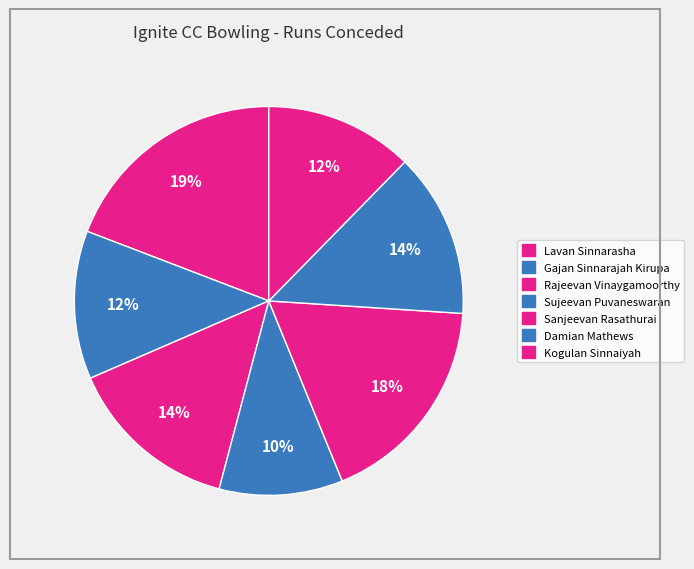

Count the number of slices in the pie.

7